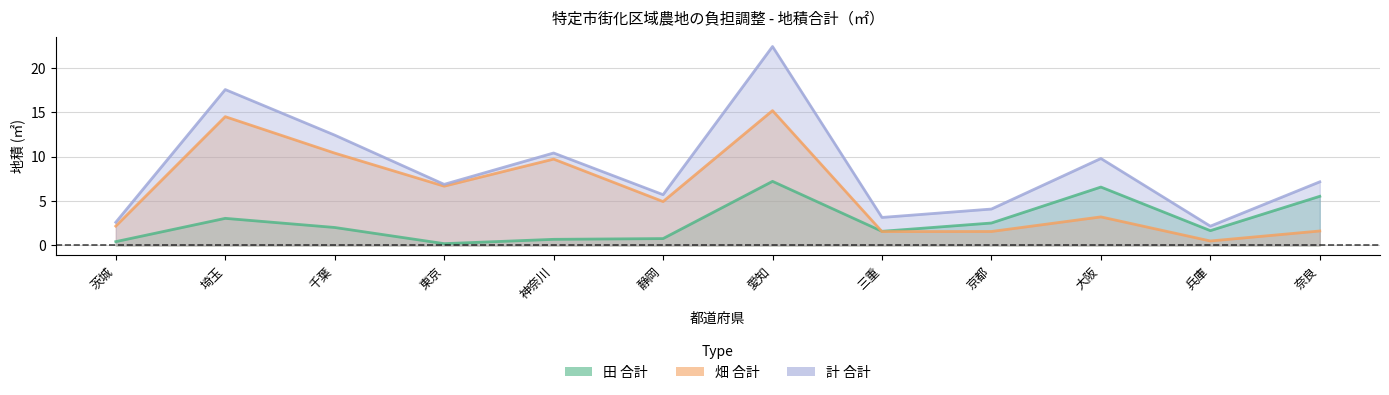

Which series has the largest range (max minus min)?

計 合計